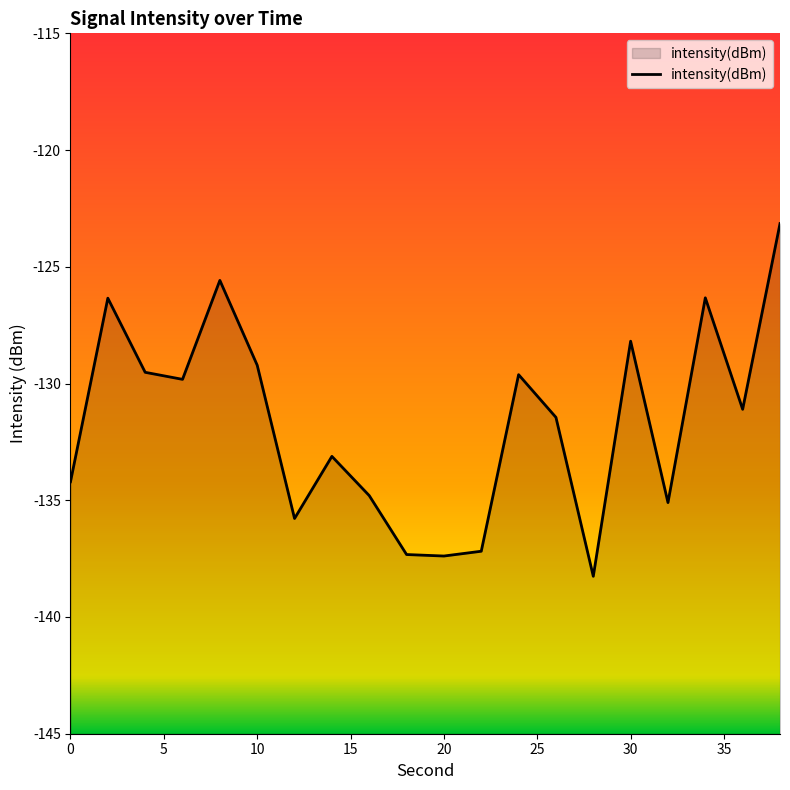

Read the value at 10.

-129.2